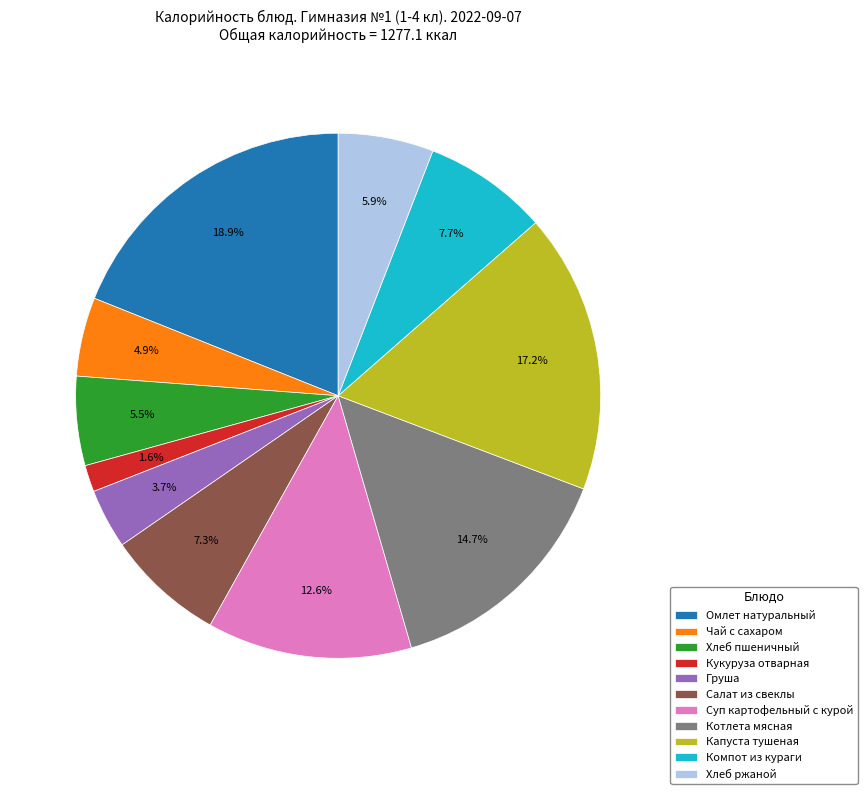

Is there any slice that represents more than half of the pie?

No